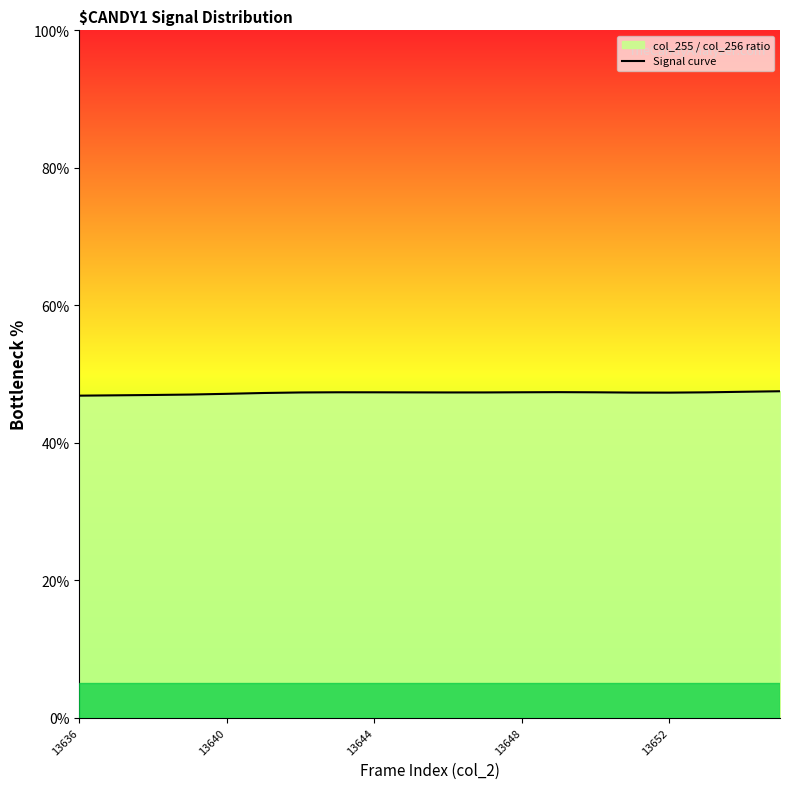

At which category does the chart reach its minimum across all series?

13636